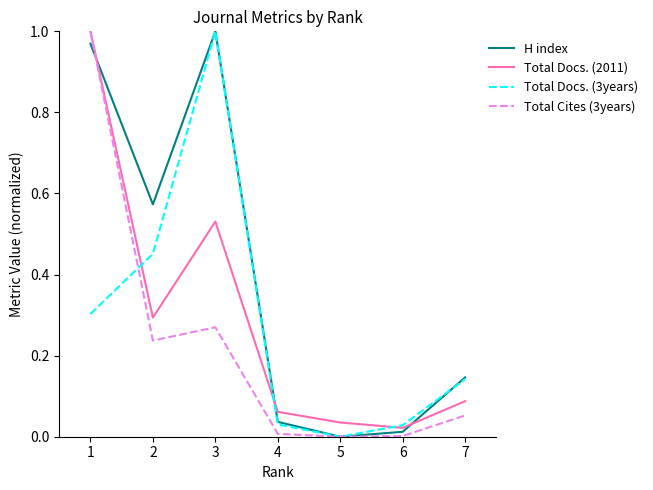

The Total Docs. (3years) series shows 0.2 at 7. True or false?

False